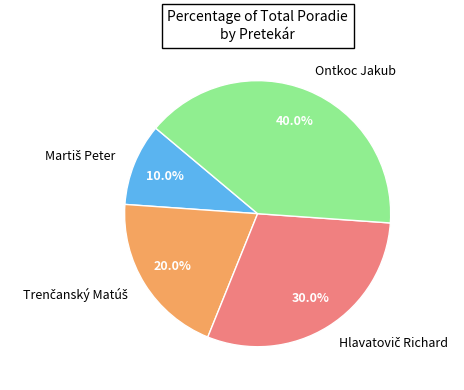

To the nearest percent, what percentage of the pie is Ontkoc Jakub?

40%